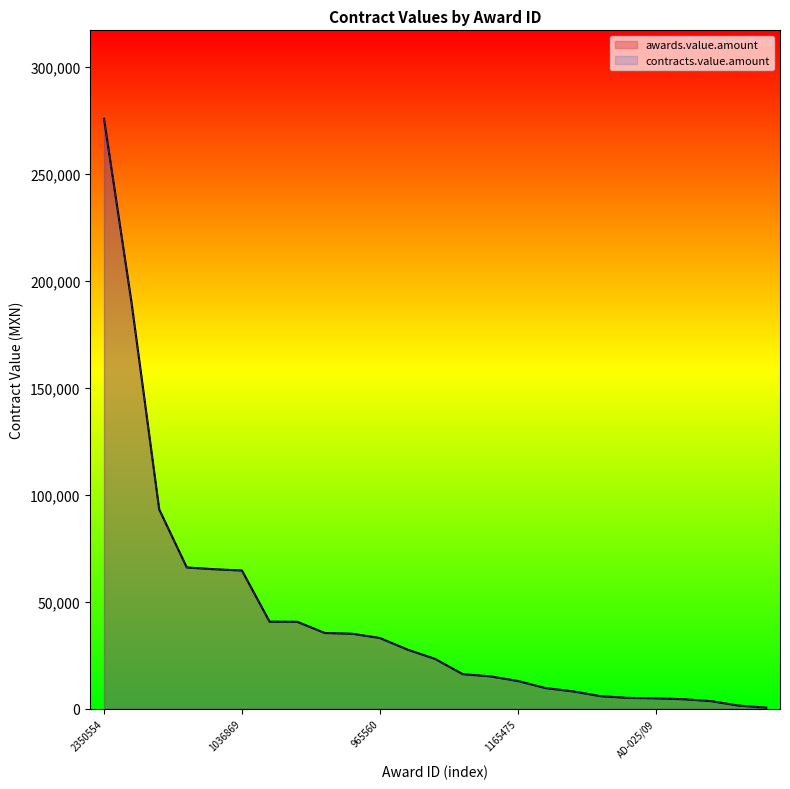

At which label is contracts.value.amount closest to 138146?

1329906